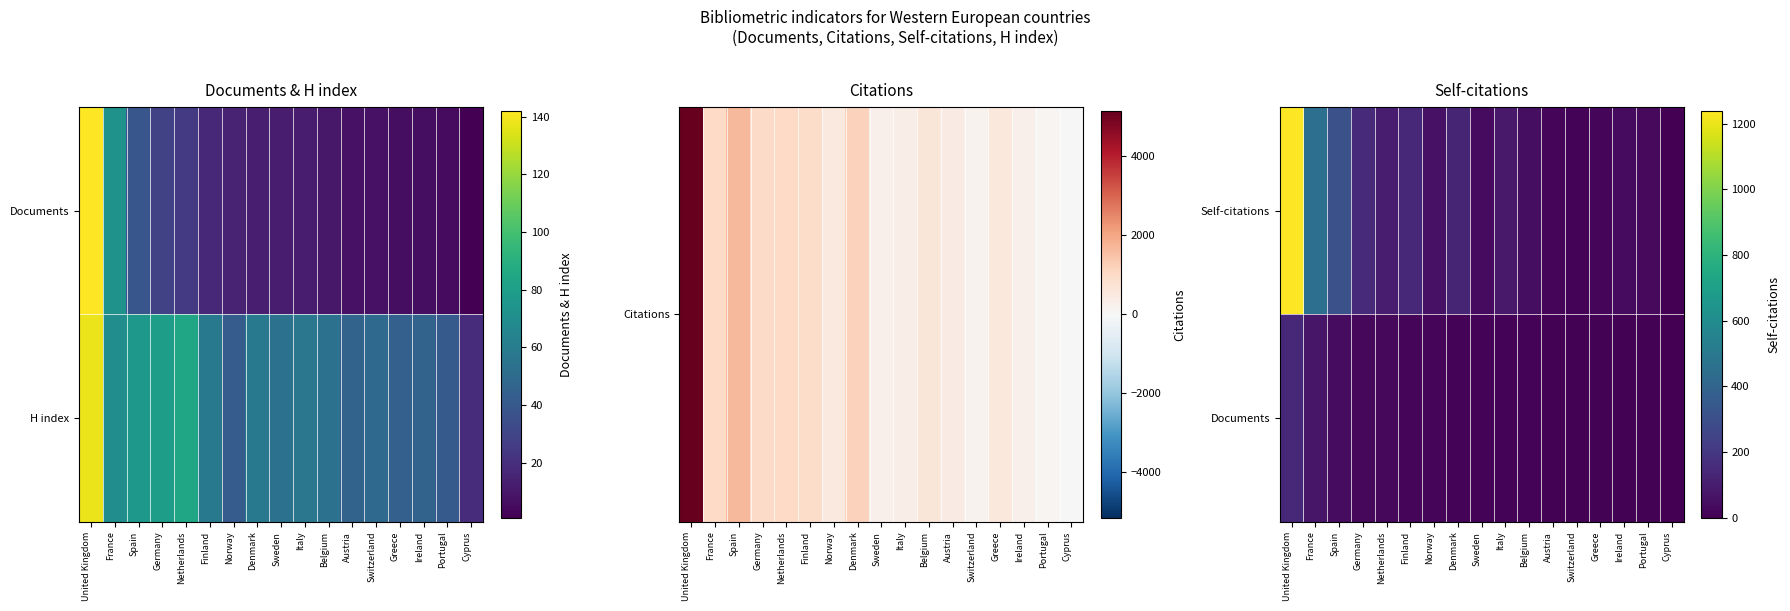

What is the difference between the maximum and minimum values in the Documents series?

141